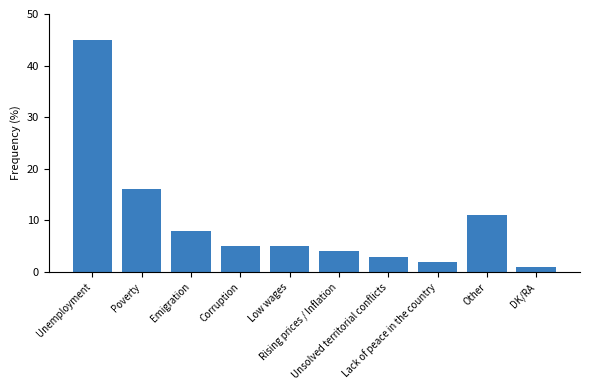

What position from the right is Unemployment?

10